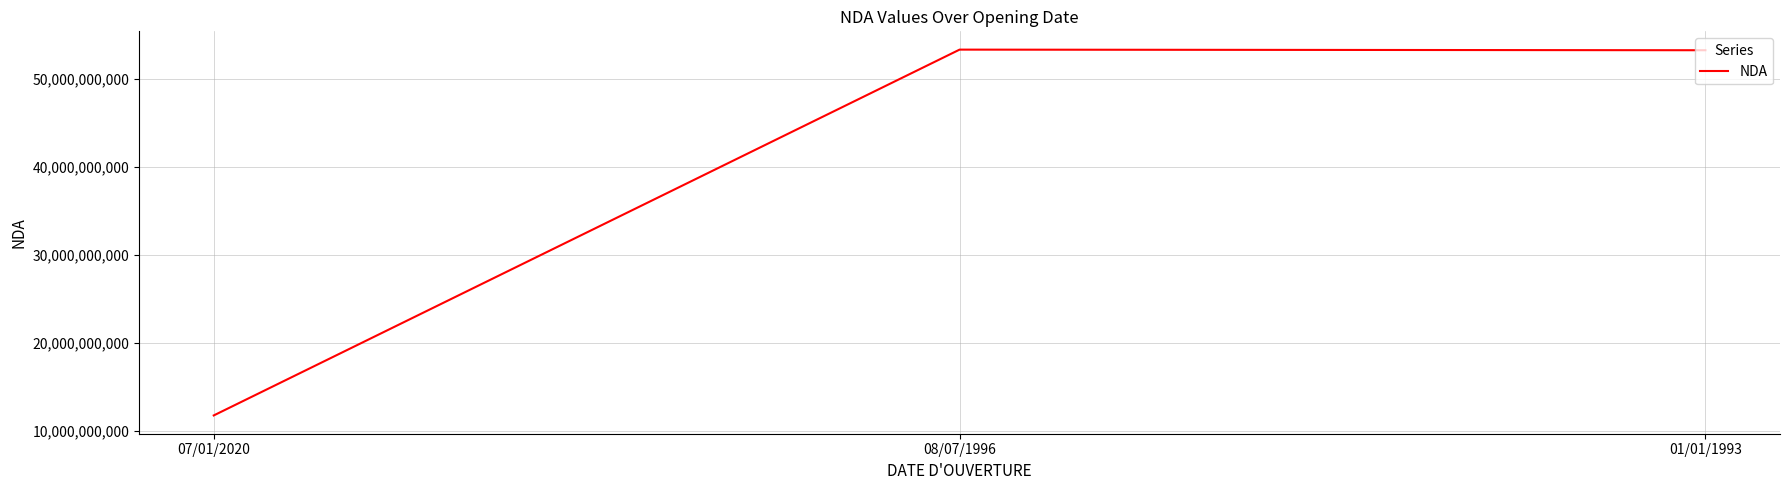

The value at 01/01/1993 is 53220855422. True or false?

True